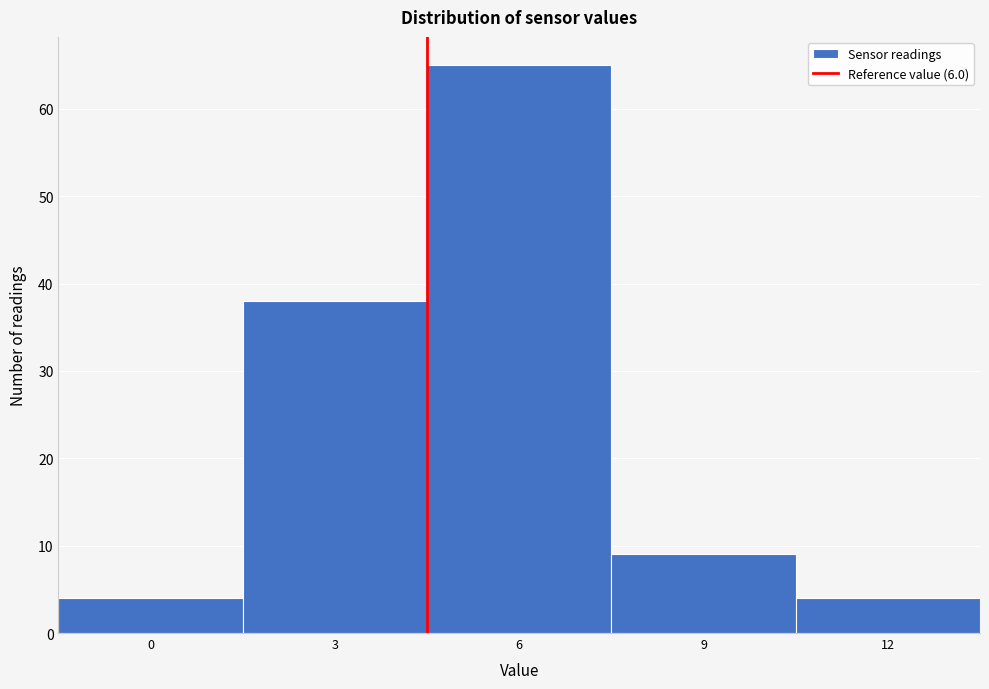

Reading left to right, list all the values displayed in this chart.

4	38	65	9	4